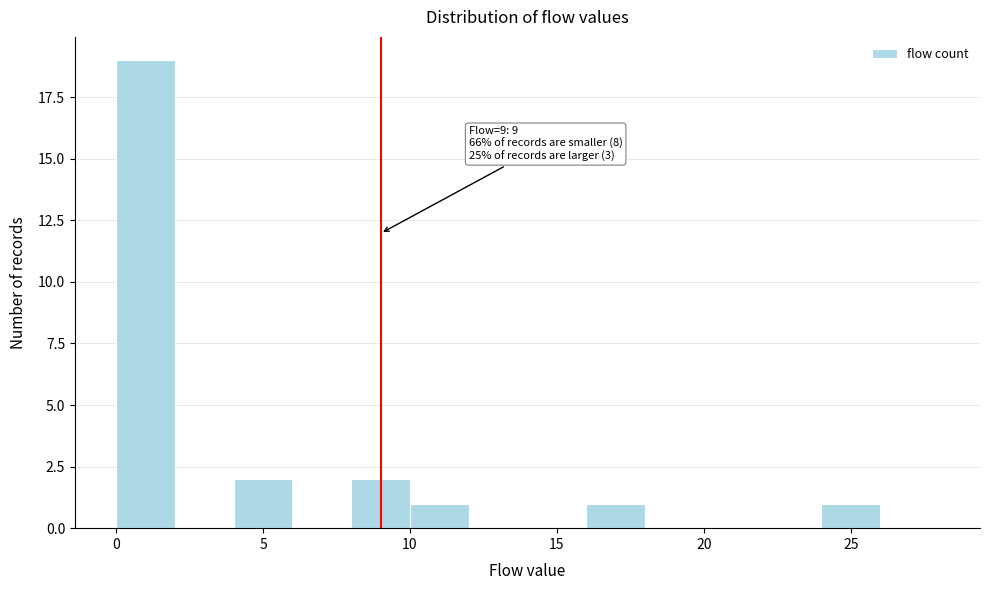

Which range on the x-axis has the tallest bar?

0 to 2